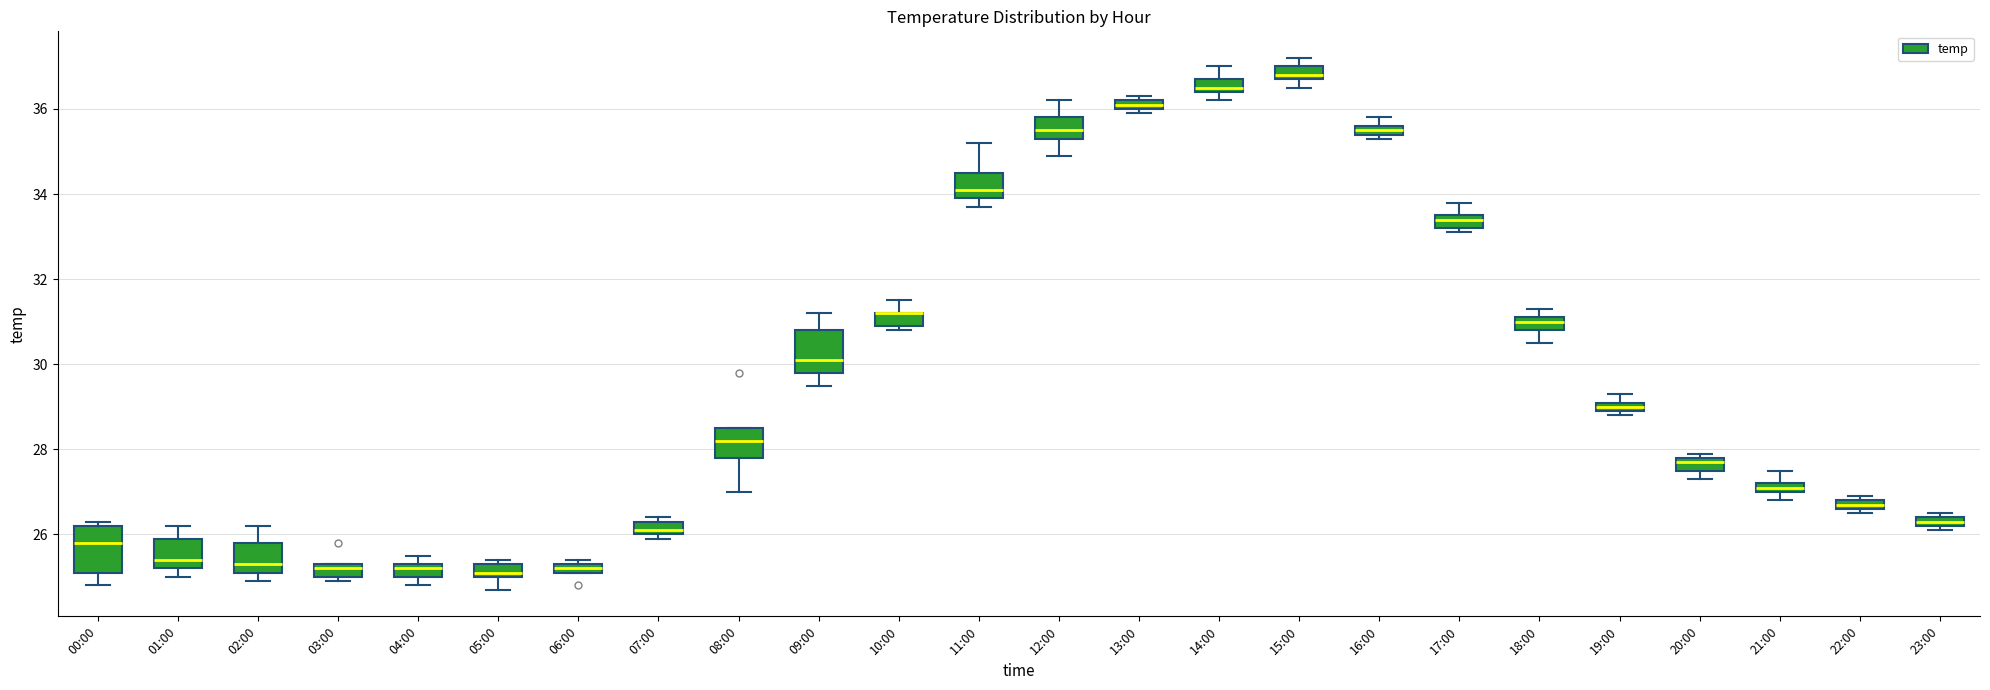

Where is the upper edge of the box for 10:00 on the y-axis? The values are not printed on the chart, so give them approximately, as read against the axis.

31.2